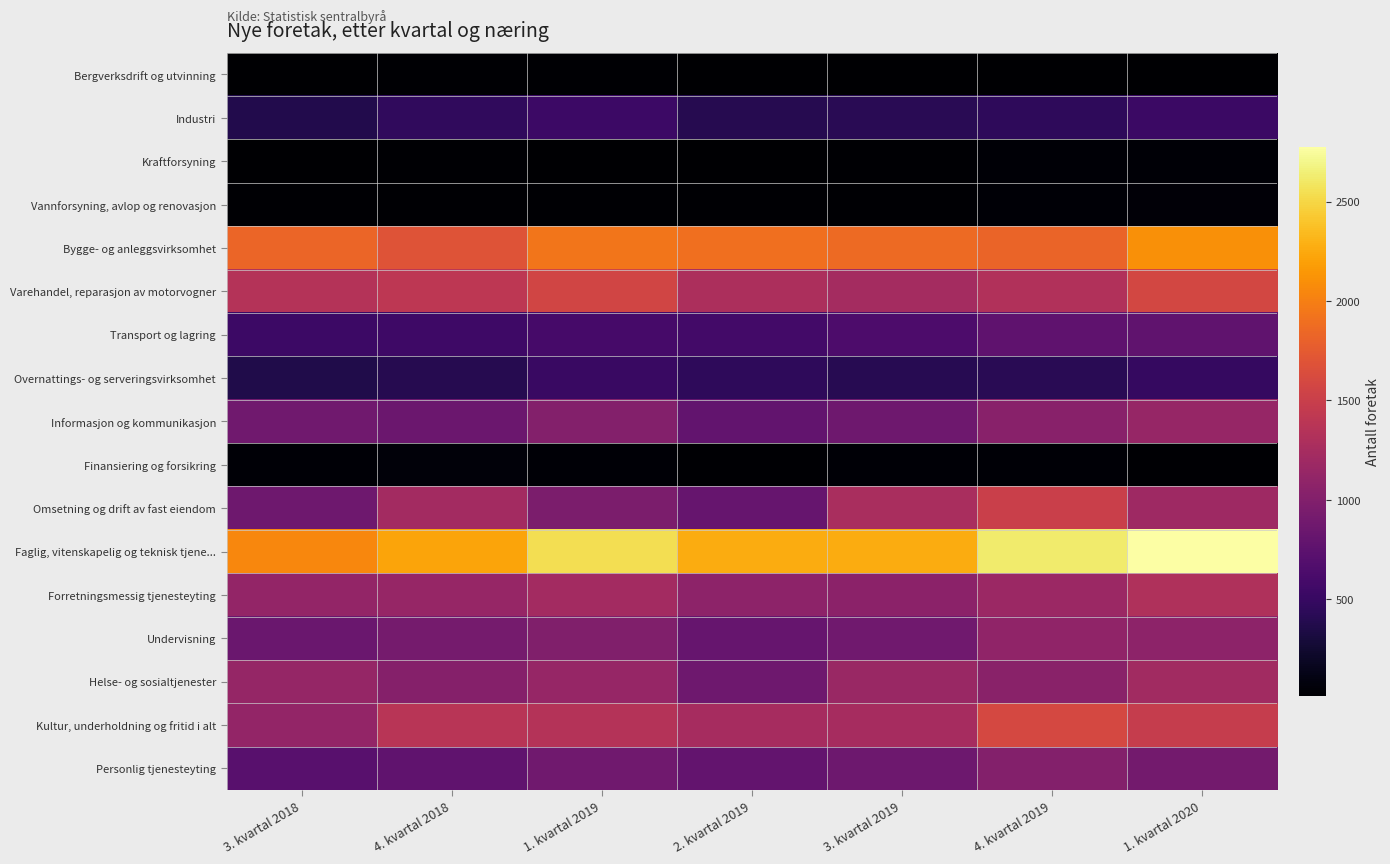

Count the number of categories in the chart.

7